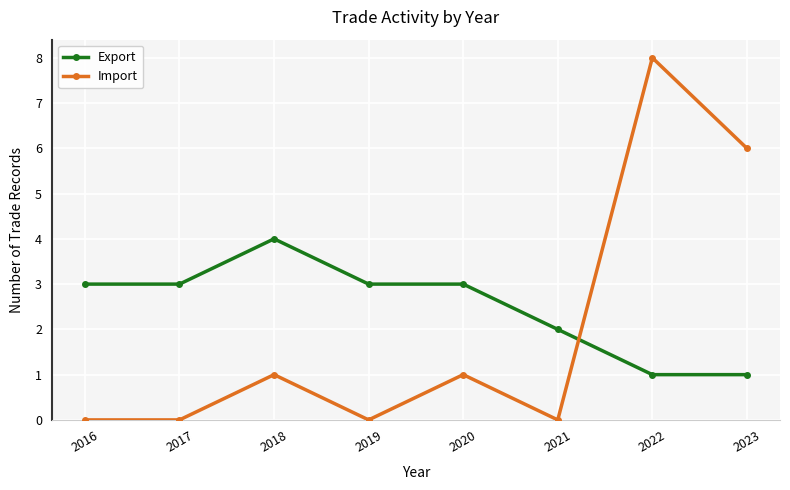

Does the chart display data point markers on the line(s)?

Yes